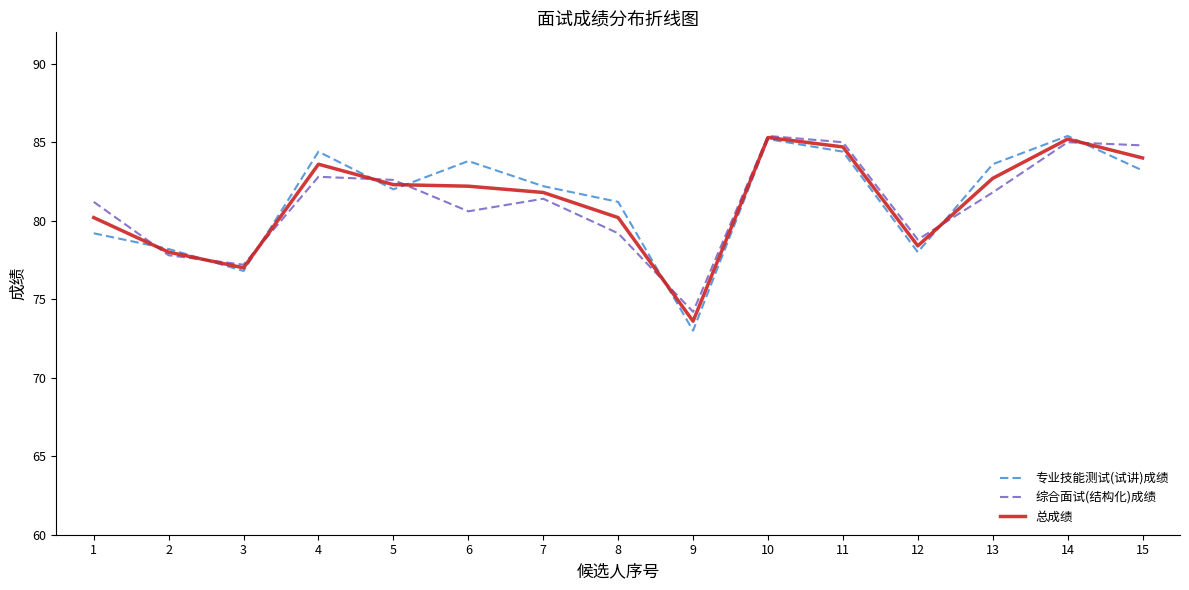

What is the smallest value displayed?

73.0